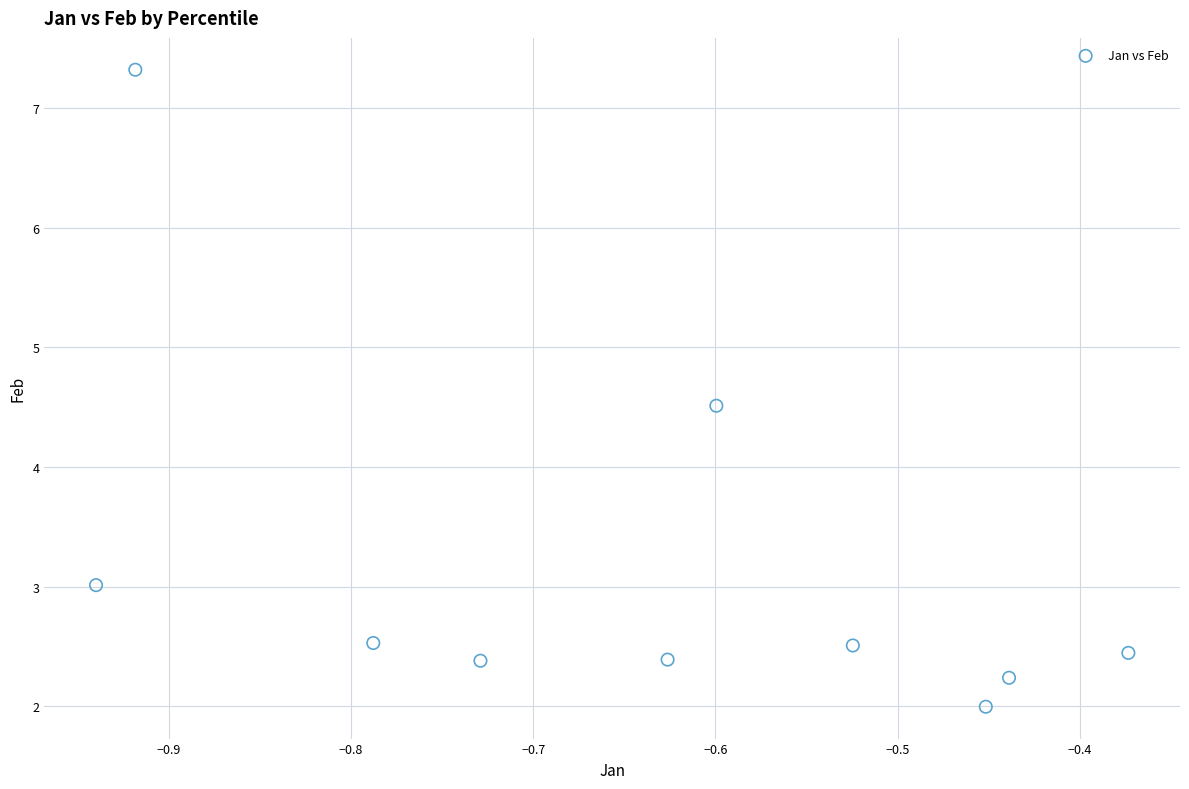

What is the range of X values (max minus min)?

0.6